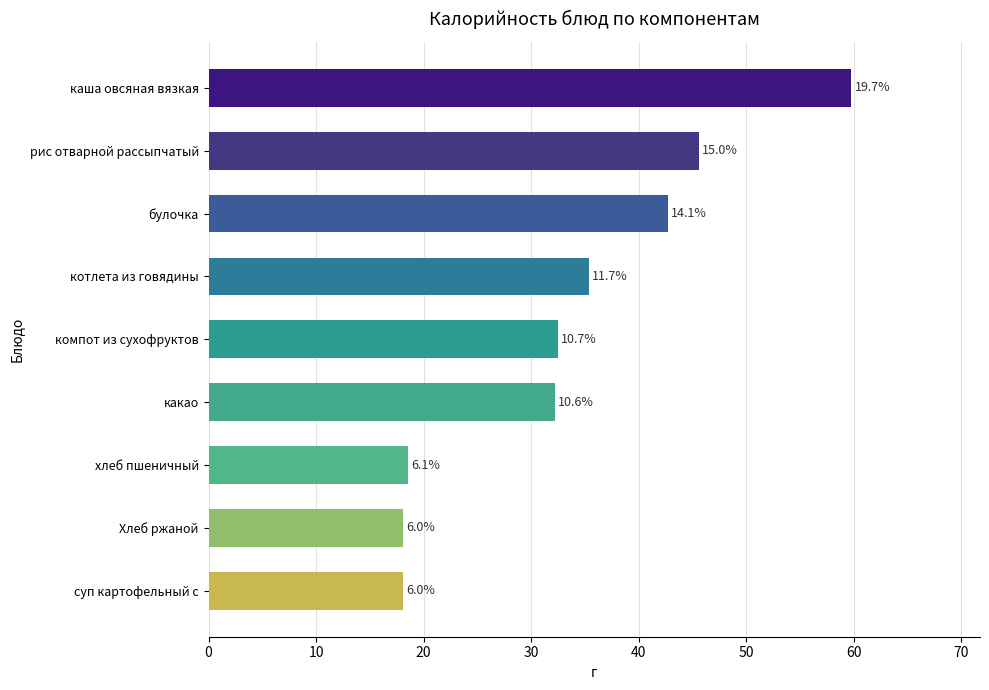

Are the bars grouped side by side (vs. stacked)?

No